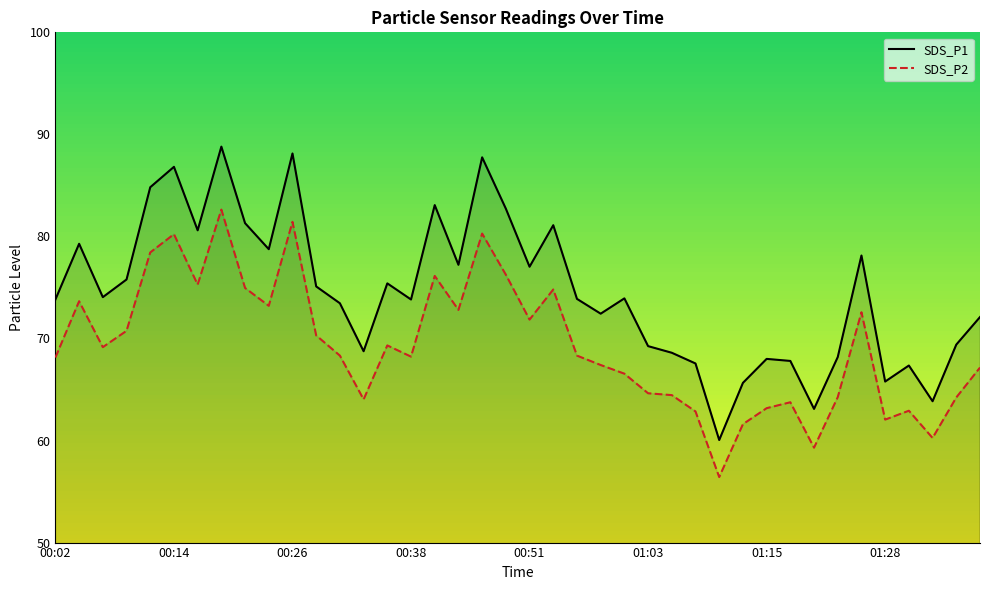

What are all the series names shown in the legend?

SDS_P1, SDS_P2